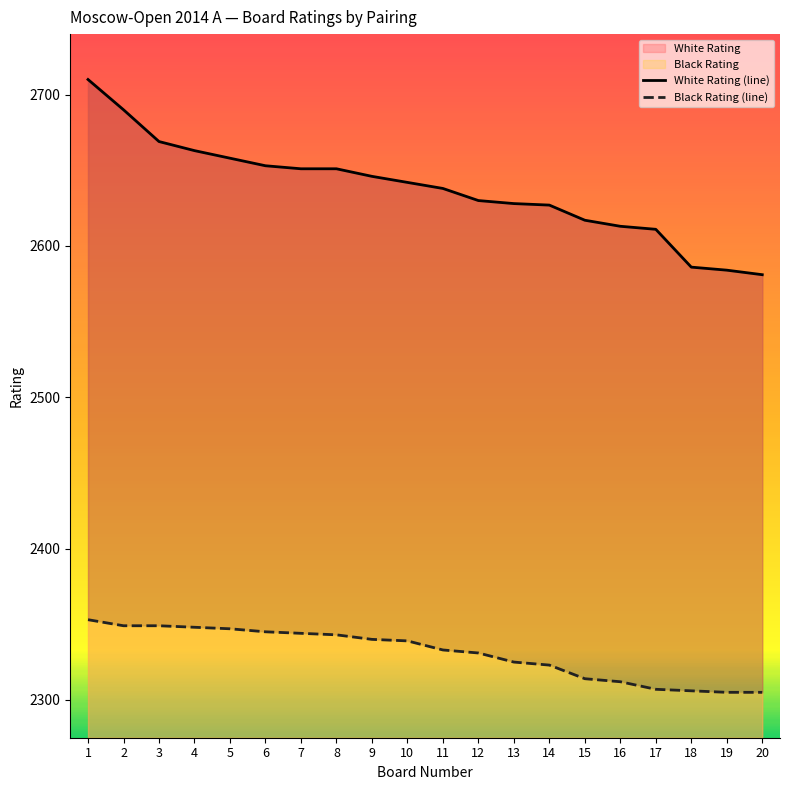

Where is Black Rating (line) nearest to the value 2329?

12